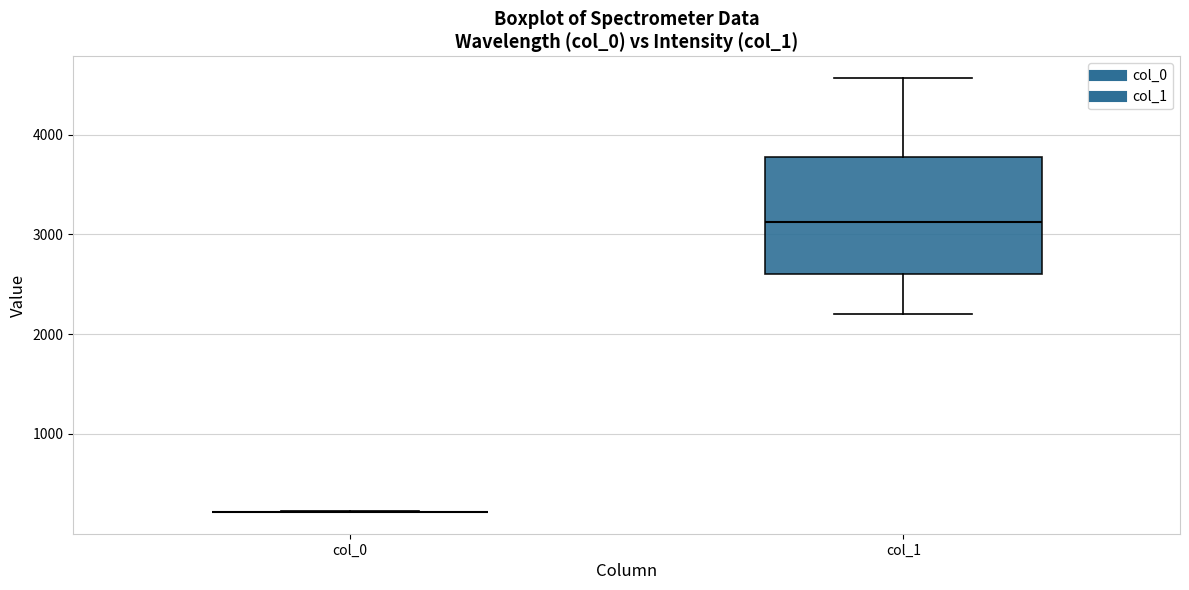

Which box is the tallest, from its lower edge to its upper edge?

col_1